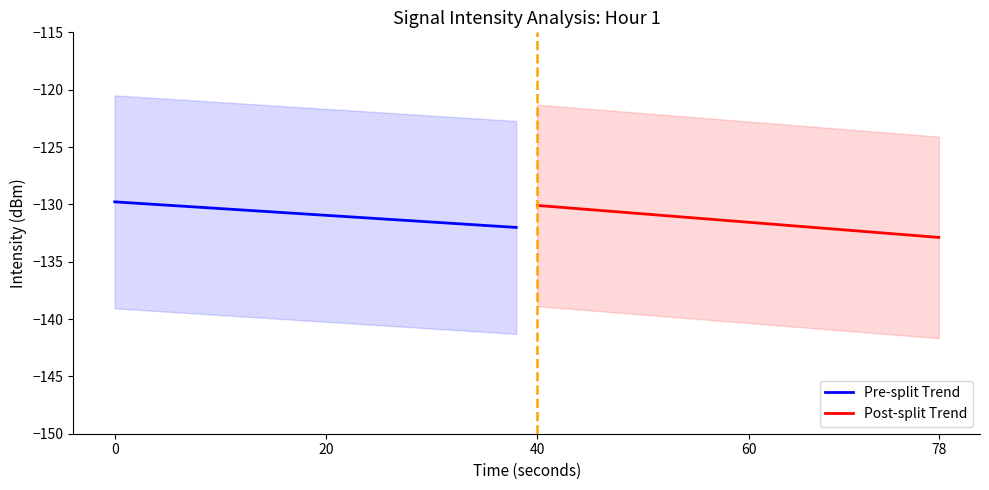

Reading left to right, transcribe all the data shown in this chart.

Pre-split Trend: -129.8	-129.9	-130.0	-130.1	-130.3	-130.4	-130.5	-130.6	-130.7	-130.8	-131.0	-131.1	-131.2	-131.3	-131.4	-131.5	-131.7	-131.8	-131.9	-132.0
Post-split Trend: -130.1	-130.2	-130.4	-130.5	-130.7	-130.8	-131.0	-131.1	-131.3	-131.4	-131.6	-131.7	-131.9	-132.0	-132.1	-132.3	-132.4	-132.6	-132.7	-132.9